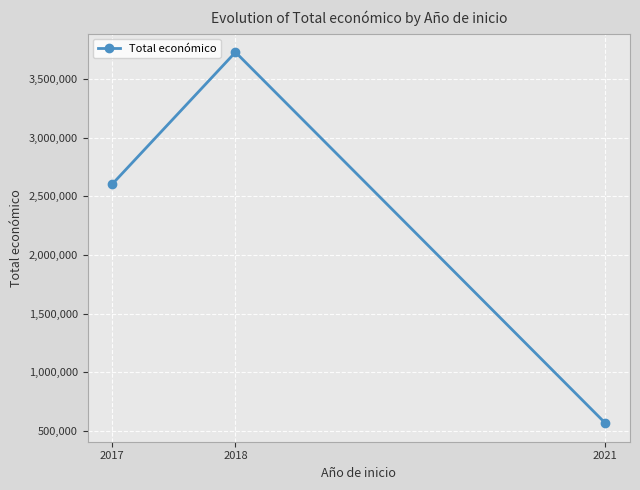

Reading left to right, extract all data points from this chart.

2017=2604283	2018=3728998	2021=567924